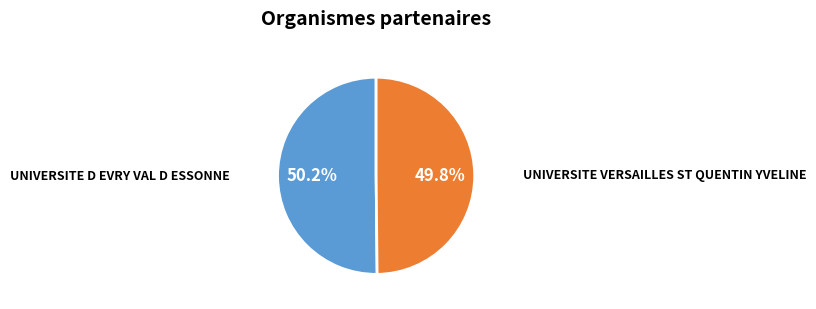

What percentage is the UNIVERSITE D EVRY VAL D ESSONNE slice, to the nearest percent?

50%